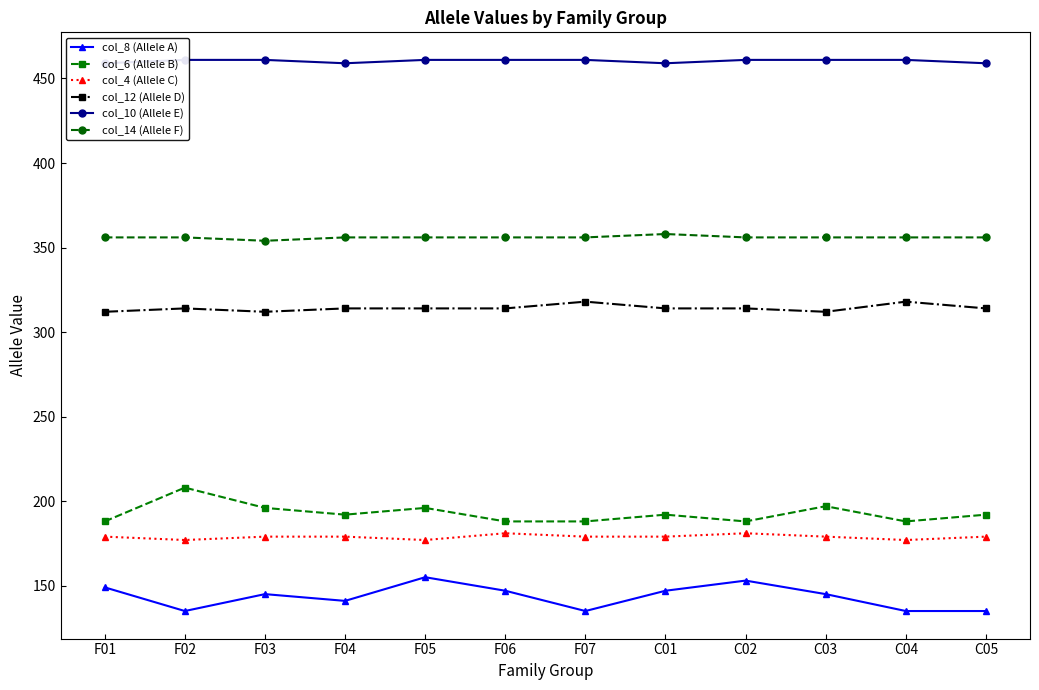

How many distinct data groups are displayed?

6